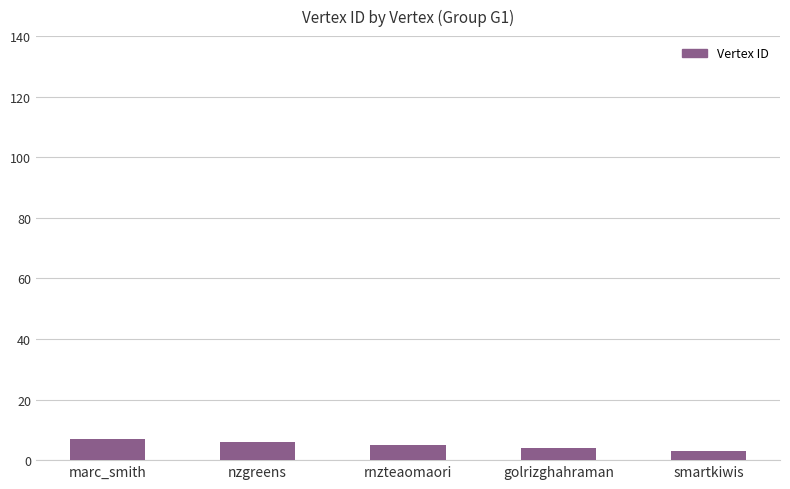

What is the smallest value displayed?

3